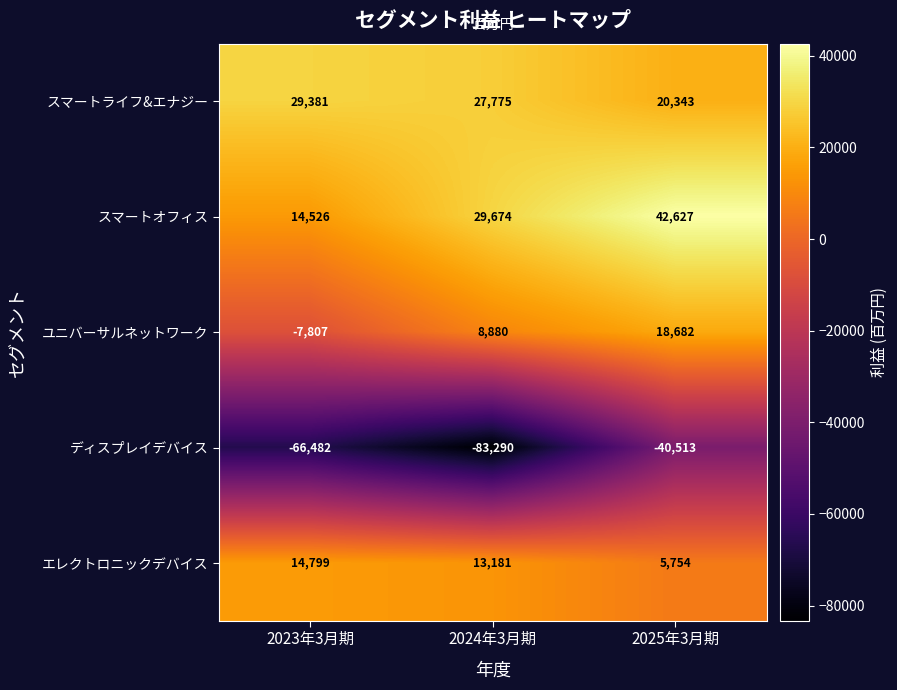

Which label corresponds to the largest value in the chart?

2025年3月期